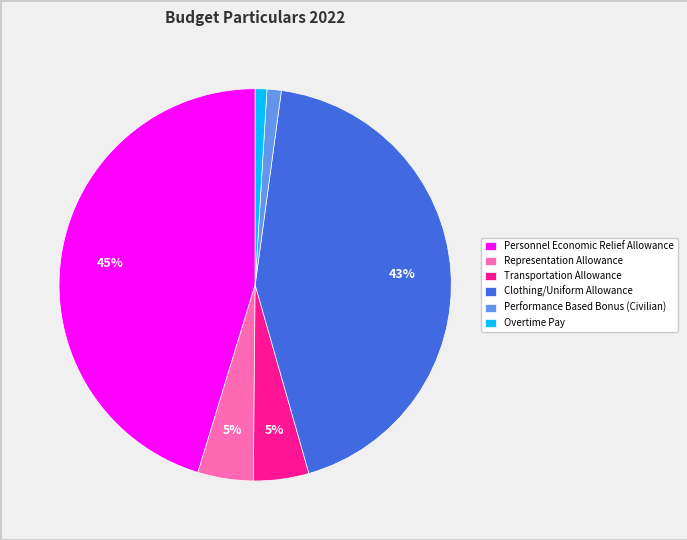

How many slices are in this pie chart?

6